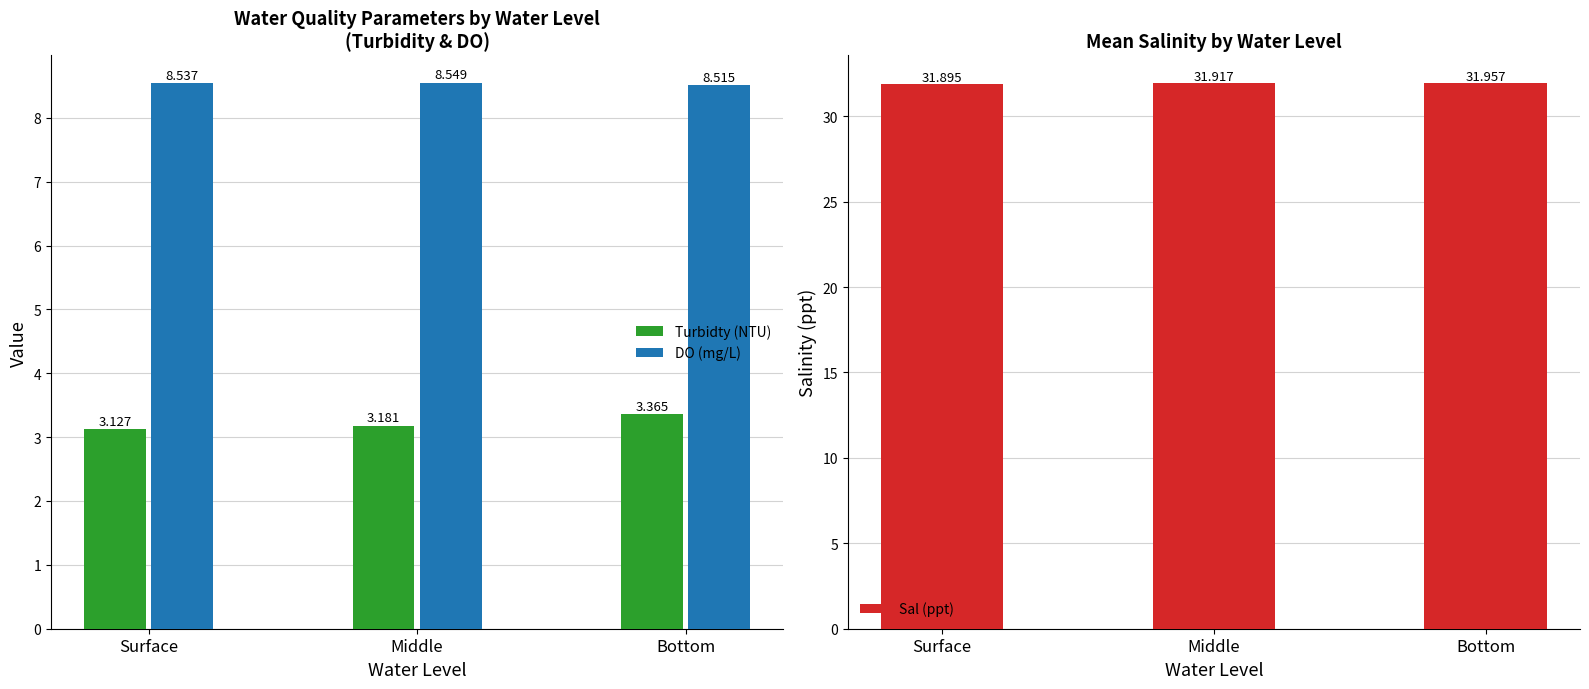

Reading right to left, transcribe all the data shown in this chart.

Turbidty (NTU): 3.4	3.2	3.1
DO (mg/L): 8.5	8.5	8.5
Sal (ppt): 32.0	31.9	31.9